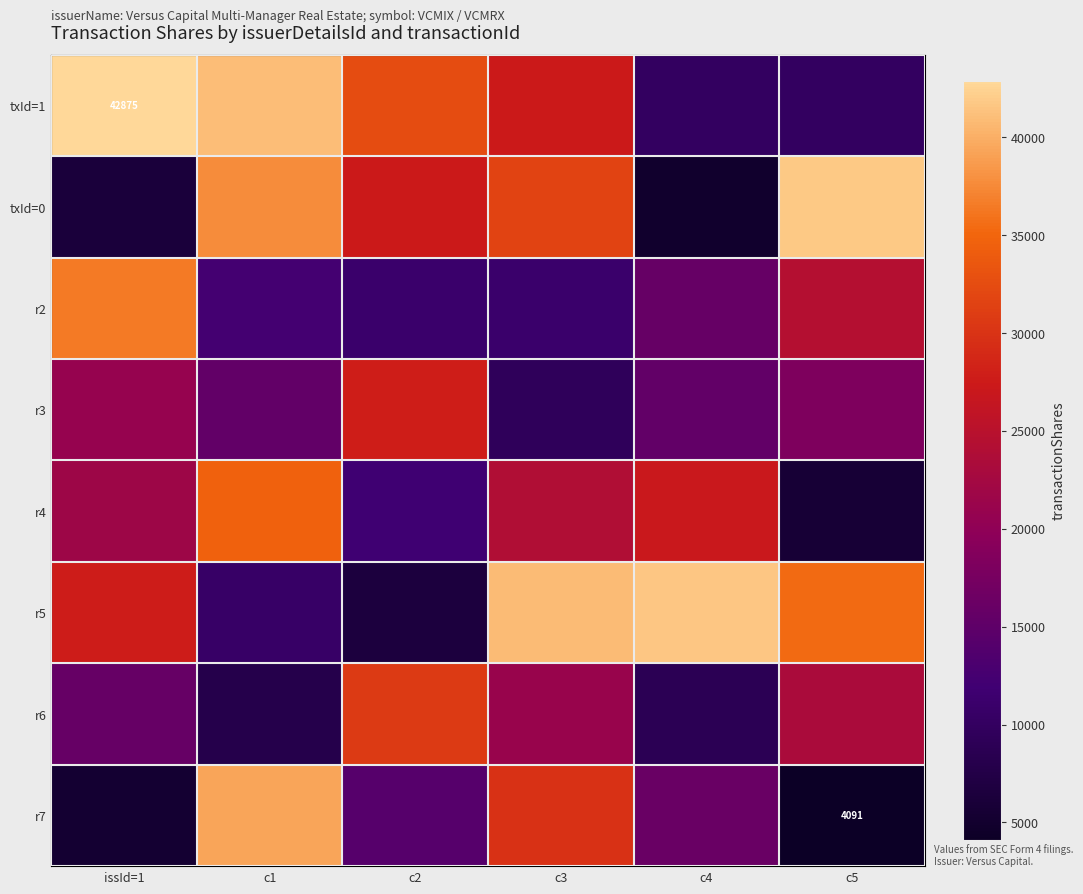

Is the value of r4 at c1 greater than the value of r6 at issId=1?

Yes